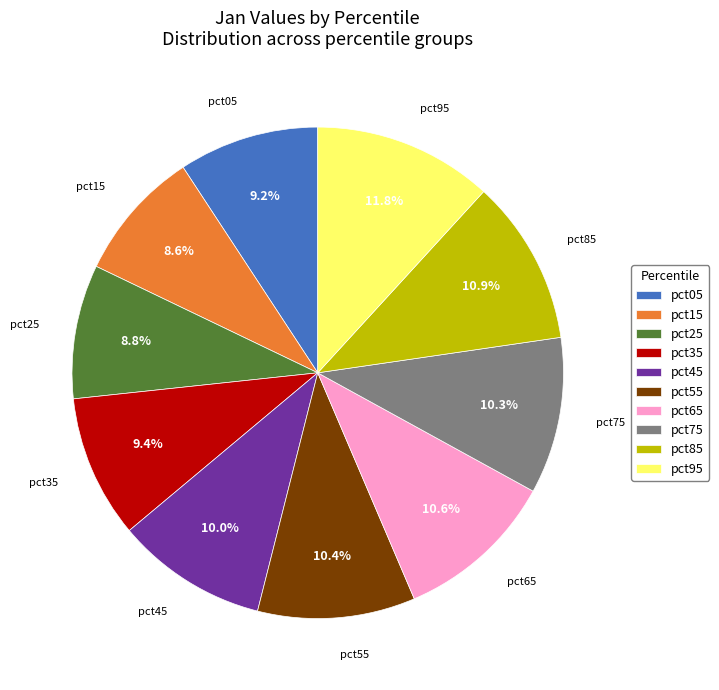

What percentage is the pct45 slice, to the nearest percent?

10%